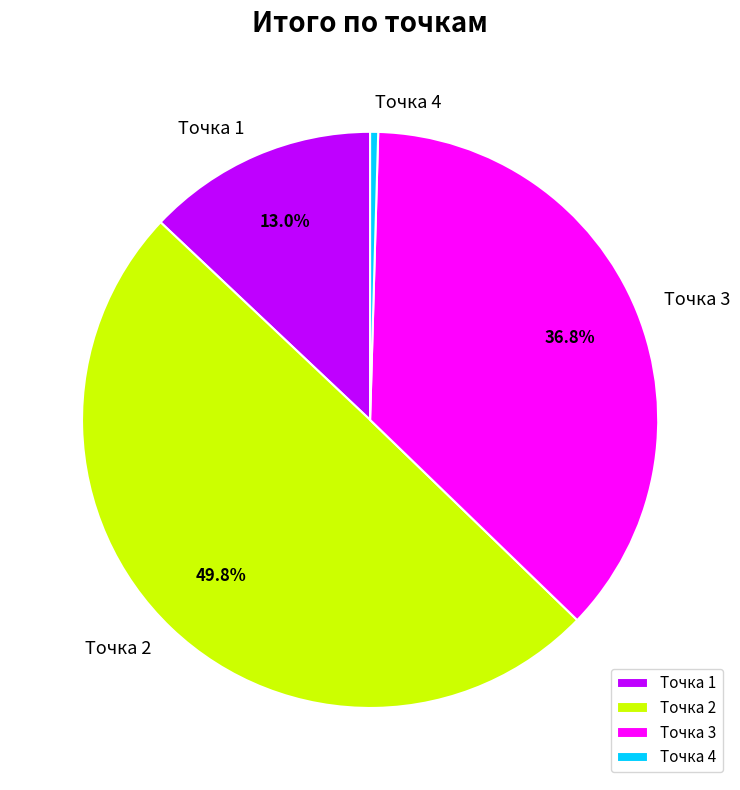

To the nearest percent, what is the difference between the Точка 1 and Точка 4 slice percentages?

13%